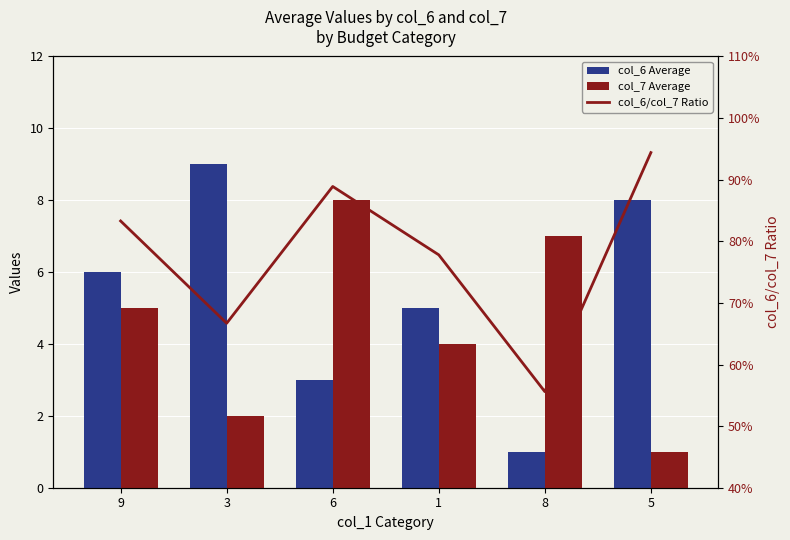

At which label does col_6 Average first exceed 6?

3